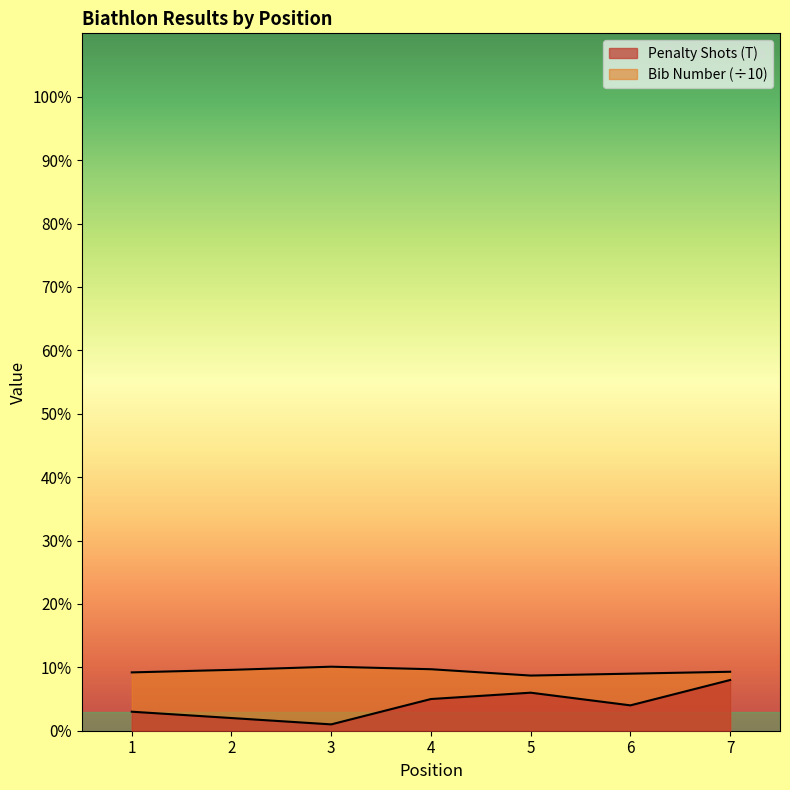

How many values in the Bib Number (#) series are below 9?

1